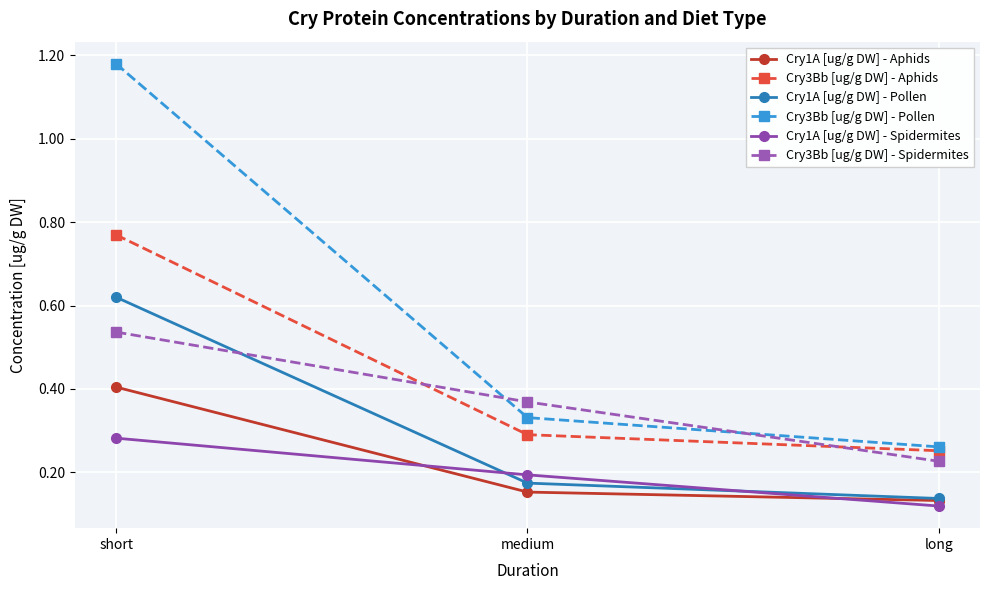

What is the label of the 1st point from the left?

short